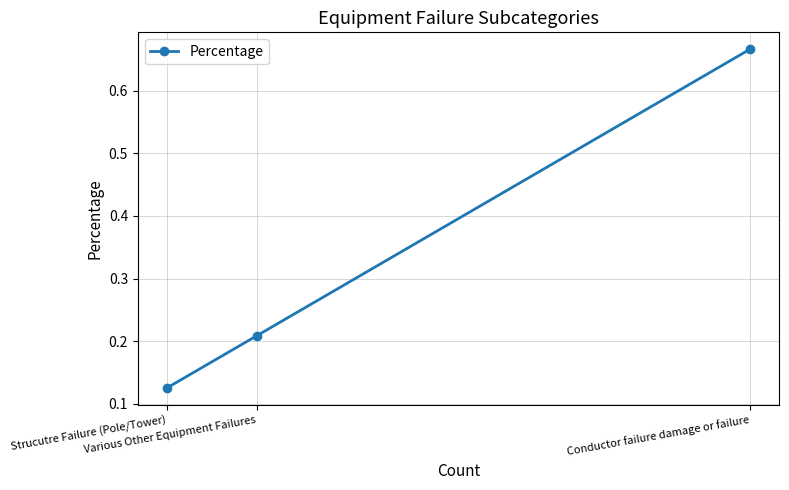

List the labels in order of value, smallest first.

Strucutre Failure (Pole/Tower), Various Other Equipment Failures, Conductor failure damage or failure